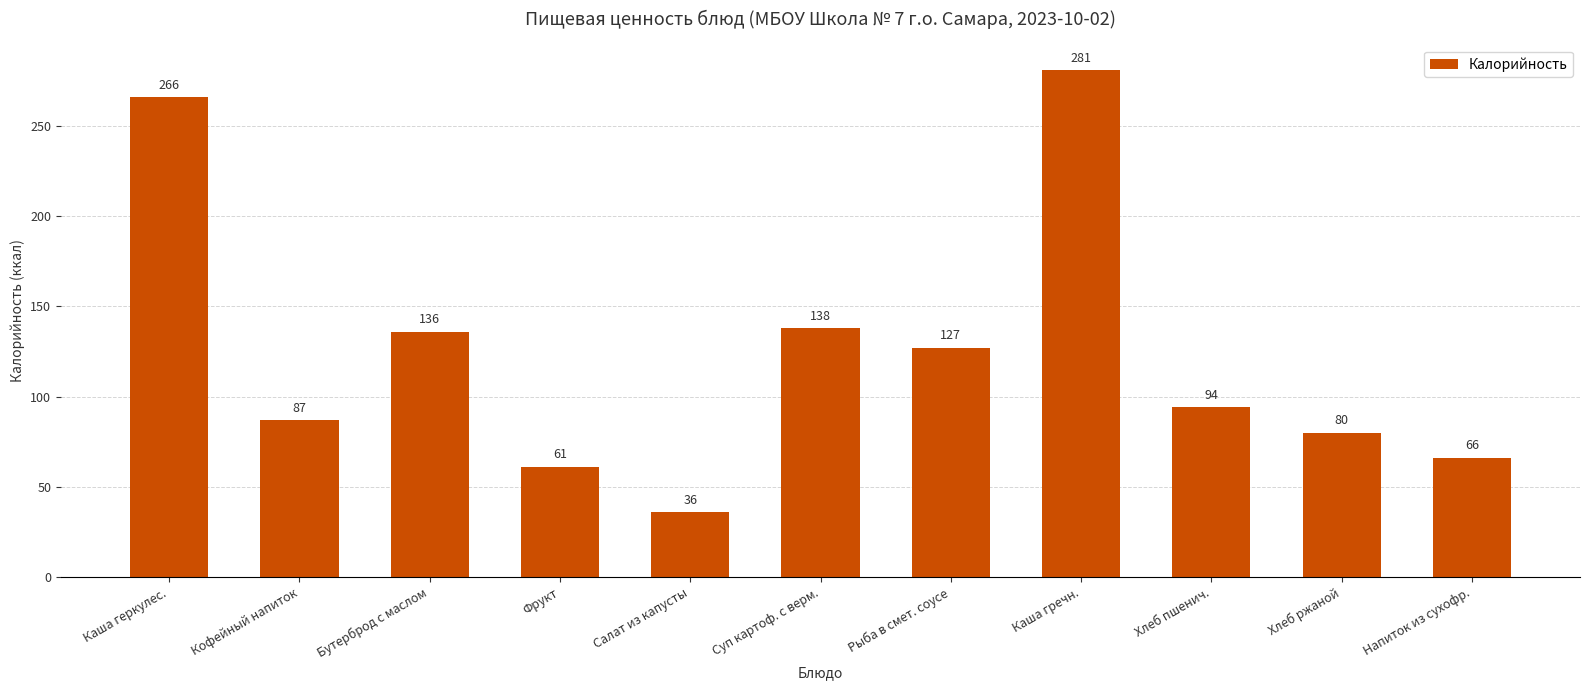

Approximately how many times larger is the value at Напиток из сухофр. compared to Хлеб пшенич.?

0.7